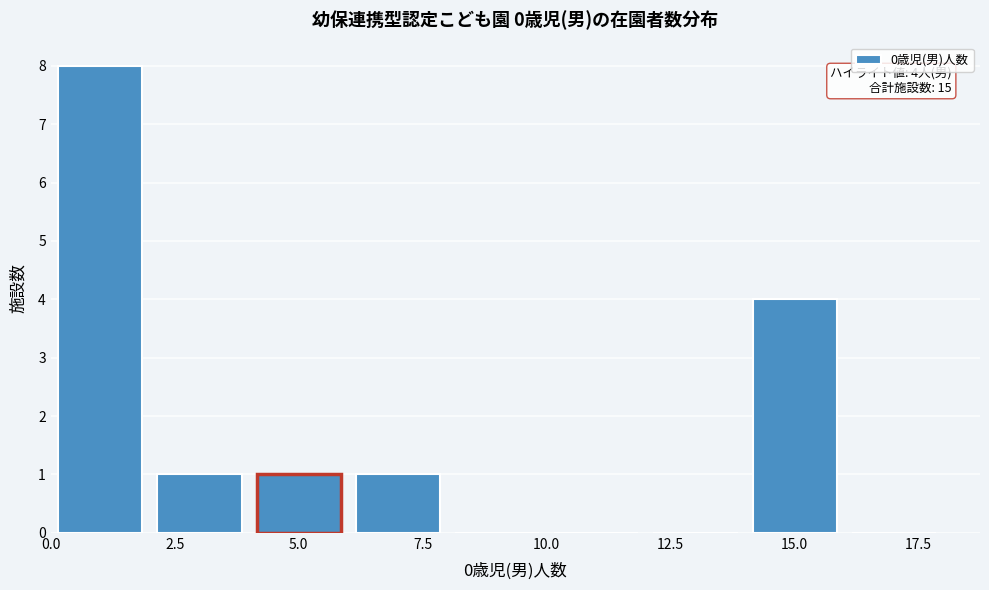

Which range on the x-axis has the tallest bar?

0 to 2